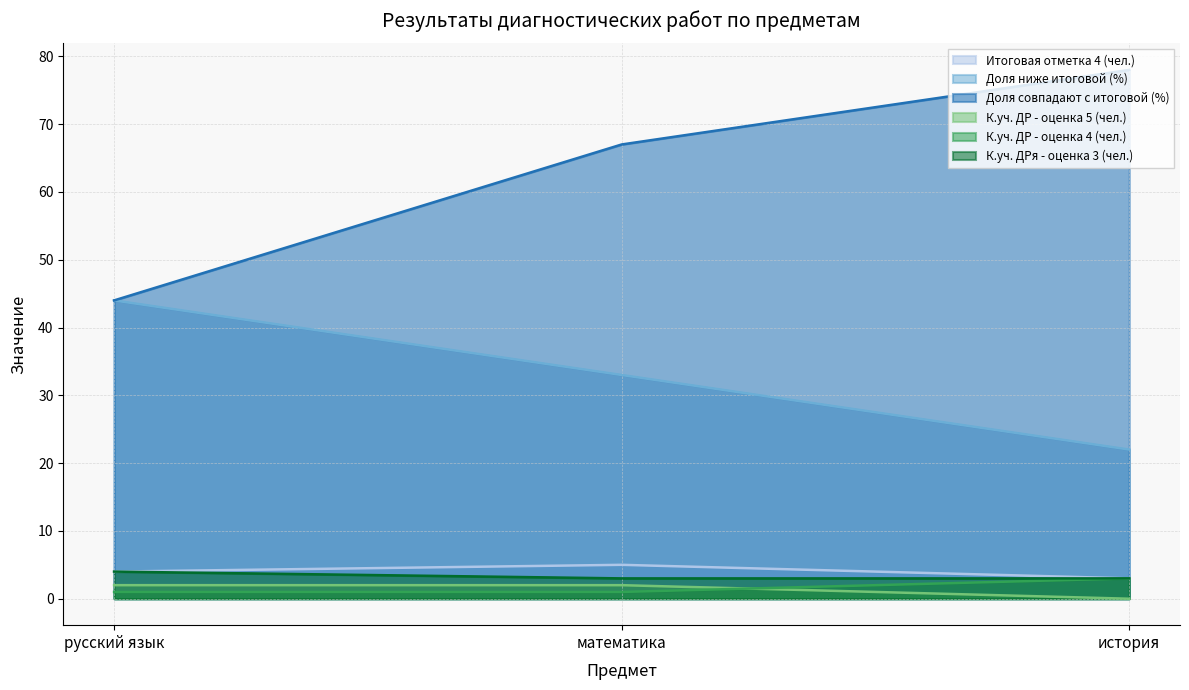

Reading left to right, list all the values displayed in this chart.

Итоговая отметка 4 (чел.): 4	5	3
Доля ниже итоговой (%): 44	33	22
Доля совпадают с итоговой (%): 44	67	78
К.уч. ДР - оценка 5 (чел.): 2	2	0
К.уч. ДР - оценка 4 (чел.): 1	1	3
К.уч. ДРя - оценка 3 (чел.): 4	3	3